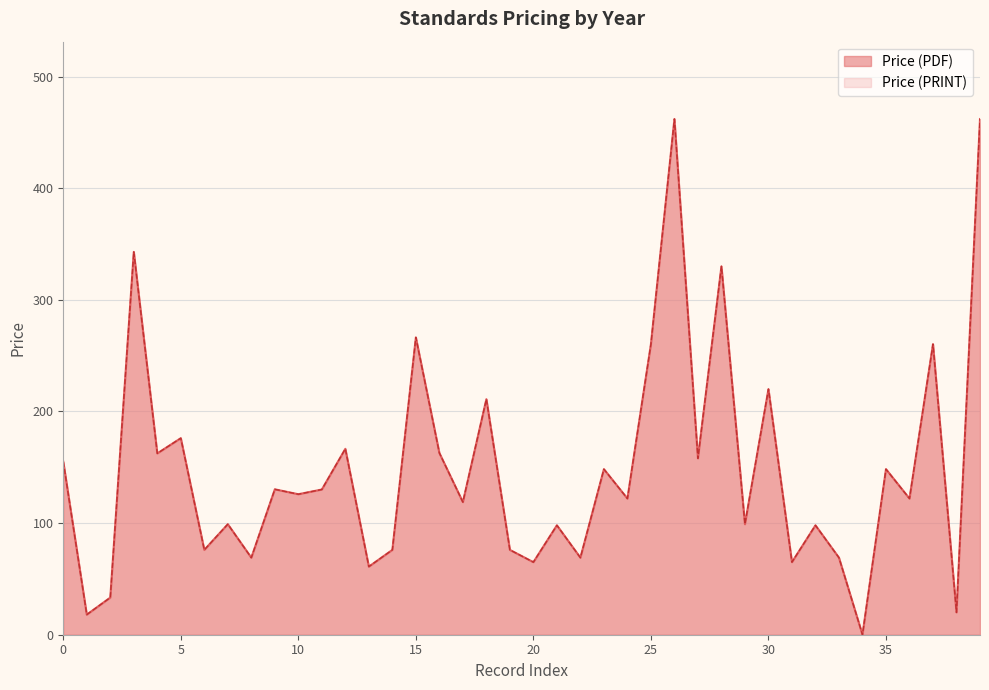

True or false: Price (PRINT) and Price (PDF) cross at least once.

False